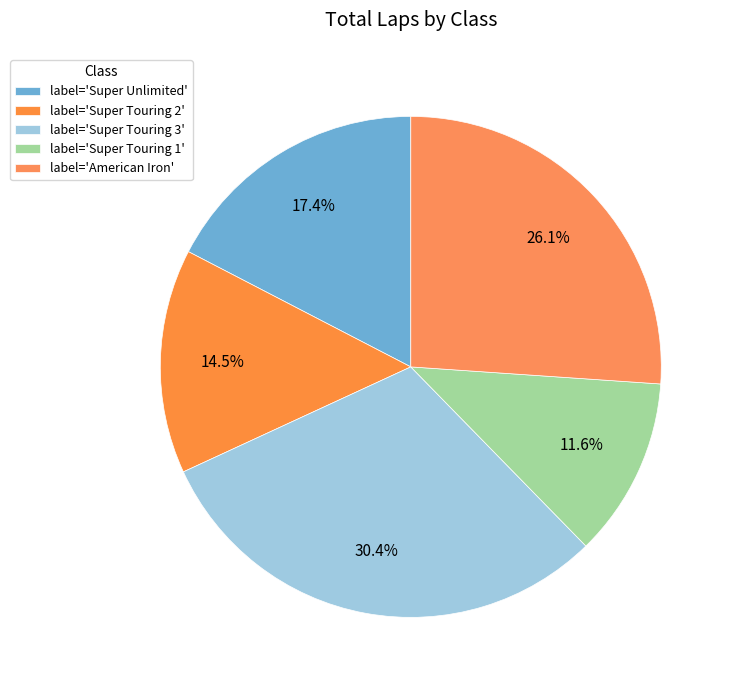

Which category has the biggest portion of the pie?

Super Touring 3